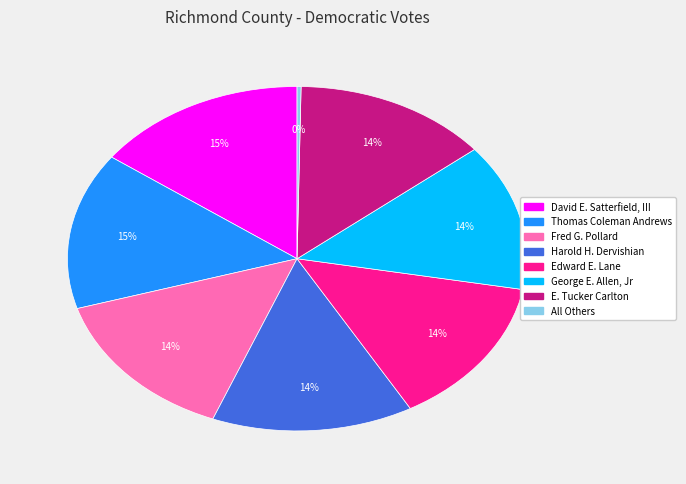

Which has a higher value, David E. Satterfield, III or George E. Allen, Jr?

David E. Satterfield, III